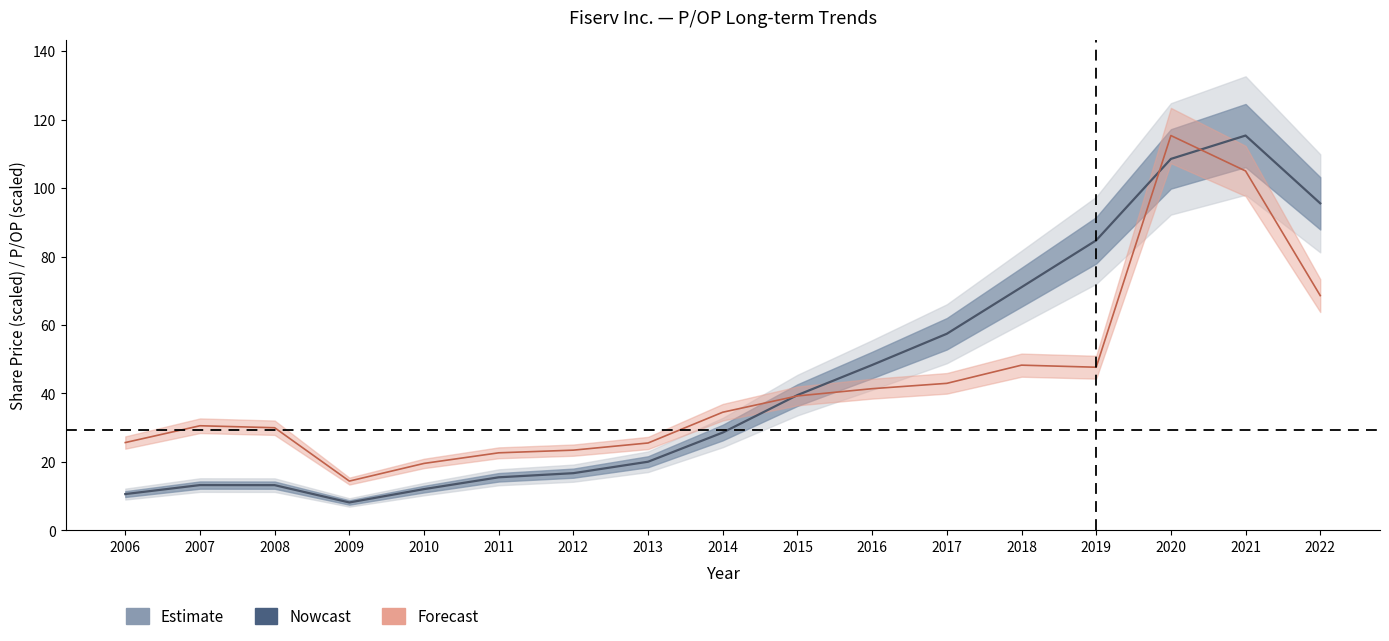

Which label corresponds to the largest value in the chart?

2020